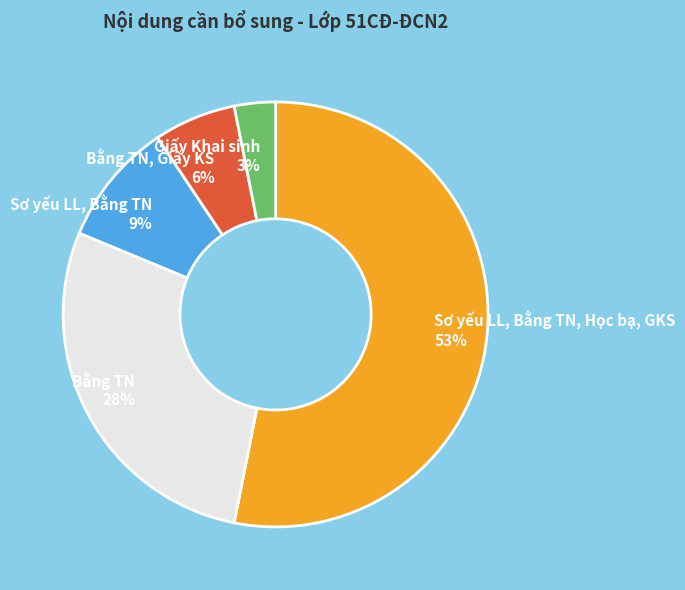

Which has a higher value, Sơ yếu LL, Bằng TN, Học bạ, GKS or Sơ yếu LL, Bằng TN?

Sơ yếu LL, Bằng TN, Học bạ, GKS